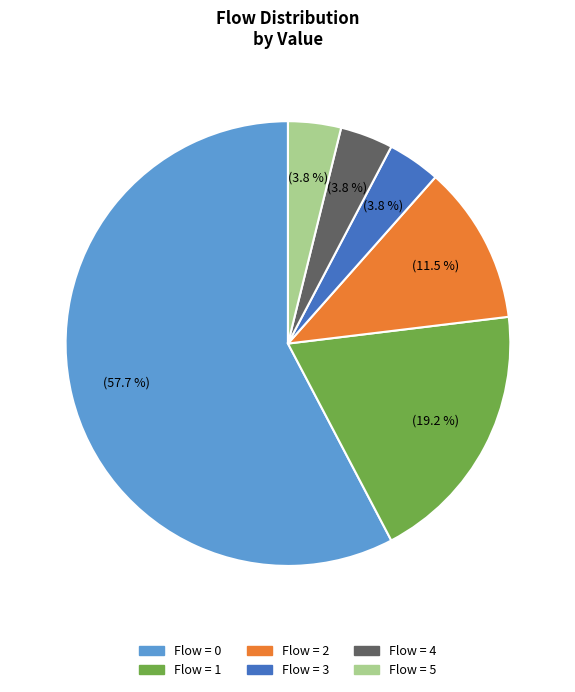

Does Flow = 2 represent more than half of the total?

No